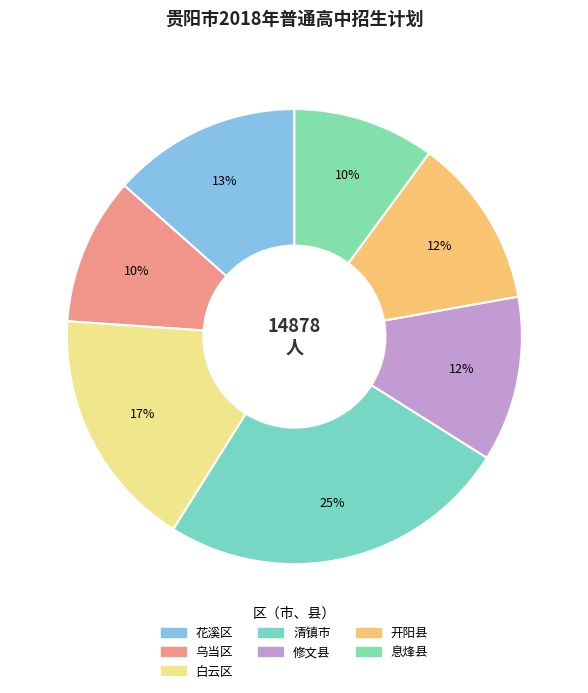

To the nearest percent, what percentage of the pie is 花溪区?

13%